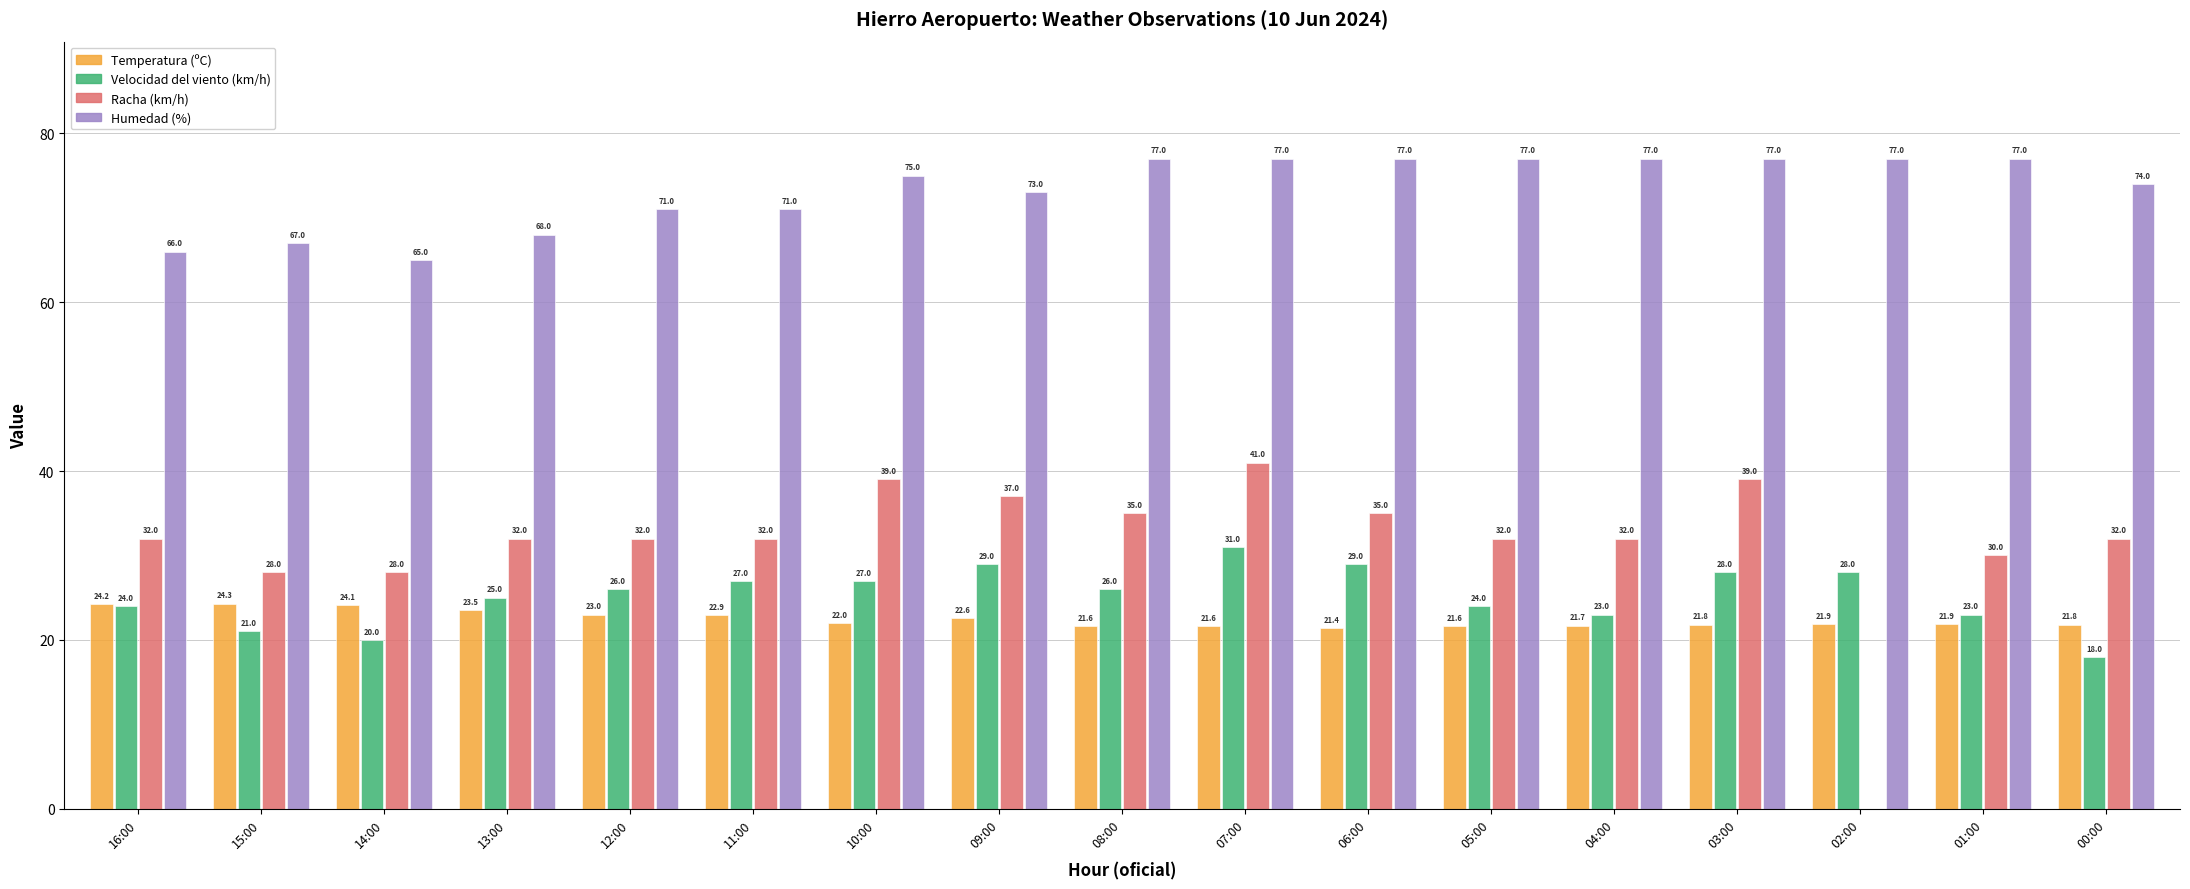

How many data points does each series have?

17